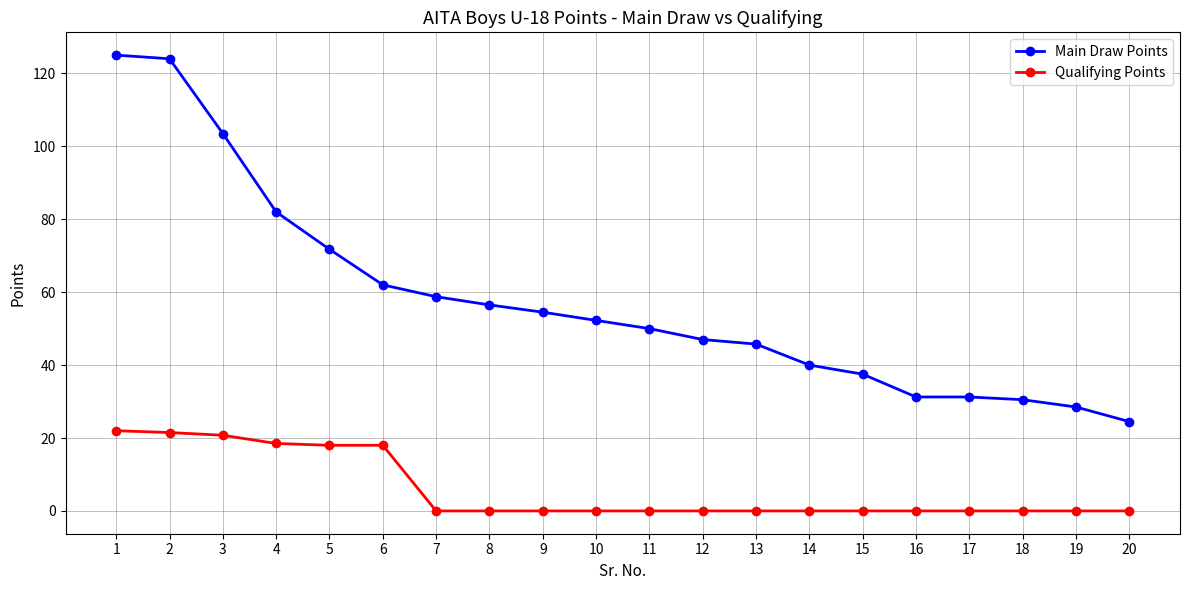

True or false: Main Draw Points and Qualifying Points intersect in this chart.

False